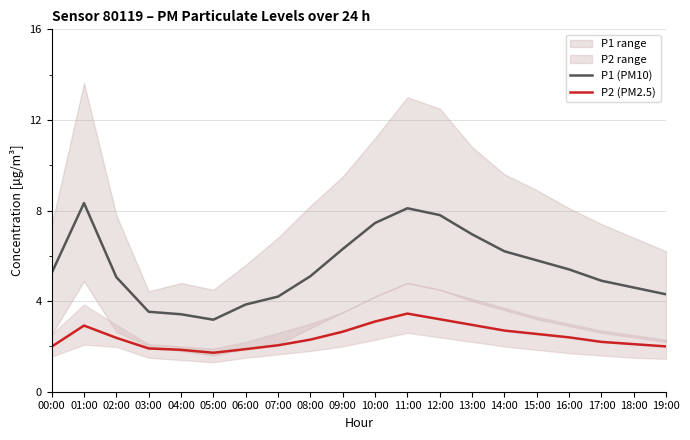

Rank the series by their maximum value, from highest to lowest.

P1 (PM10), P2 (PM2.5)